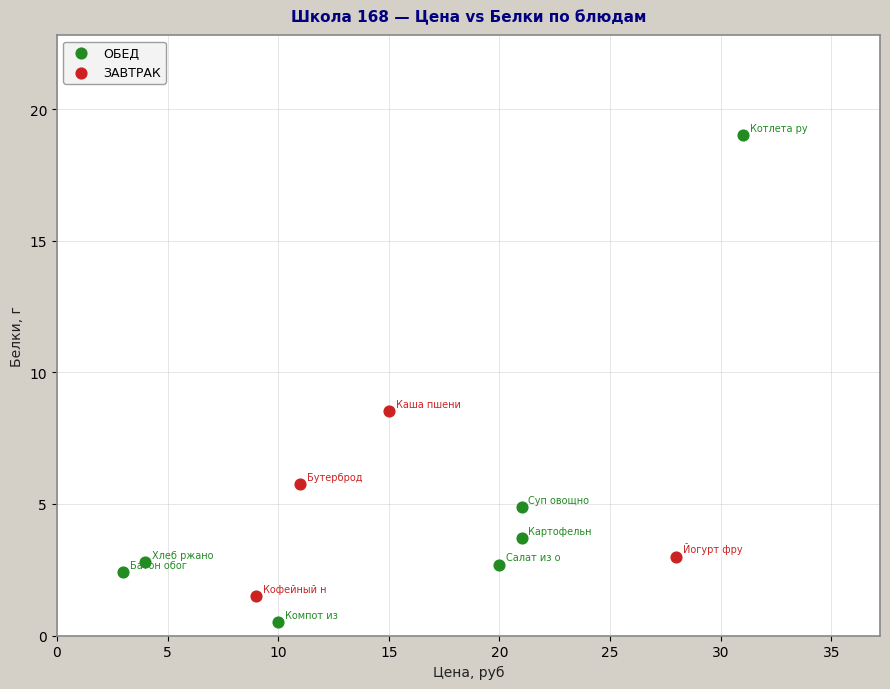

Which series has the largest Y range (max minus min)?

ОБЕД